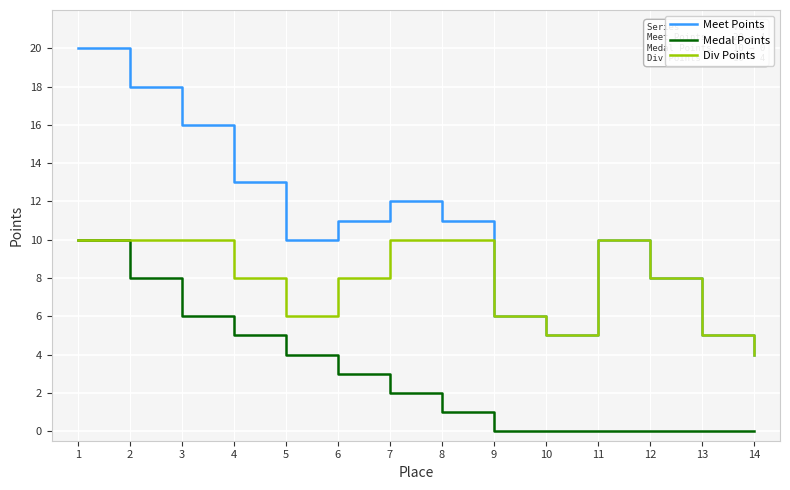

Is it true that Div Points equals 5 at 13?

True